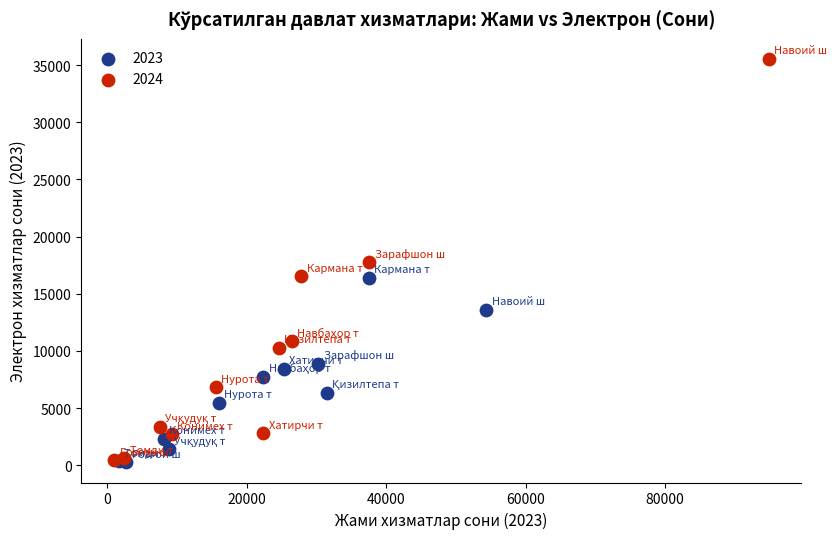

Which series contains the highest Y value?

2024